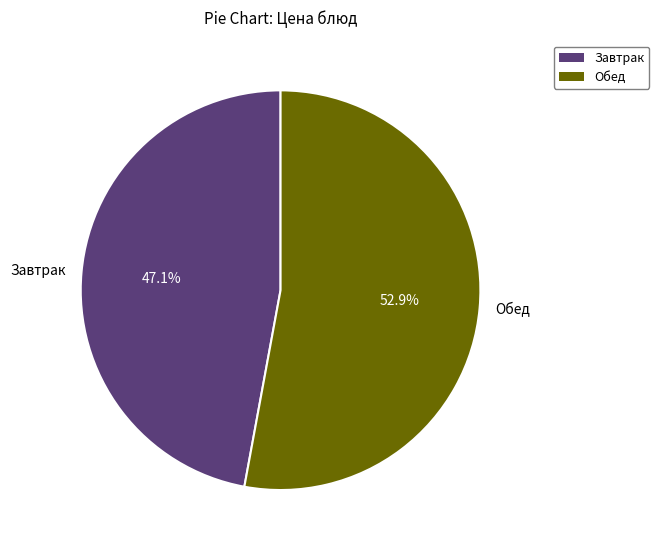

Approximately how many times larger is the value at Обед compared to Завтрак?

1.1